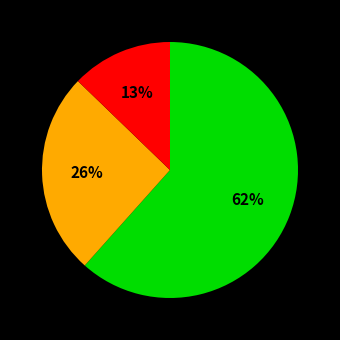

Is there a majority slice in this chart?

Yes